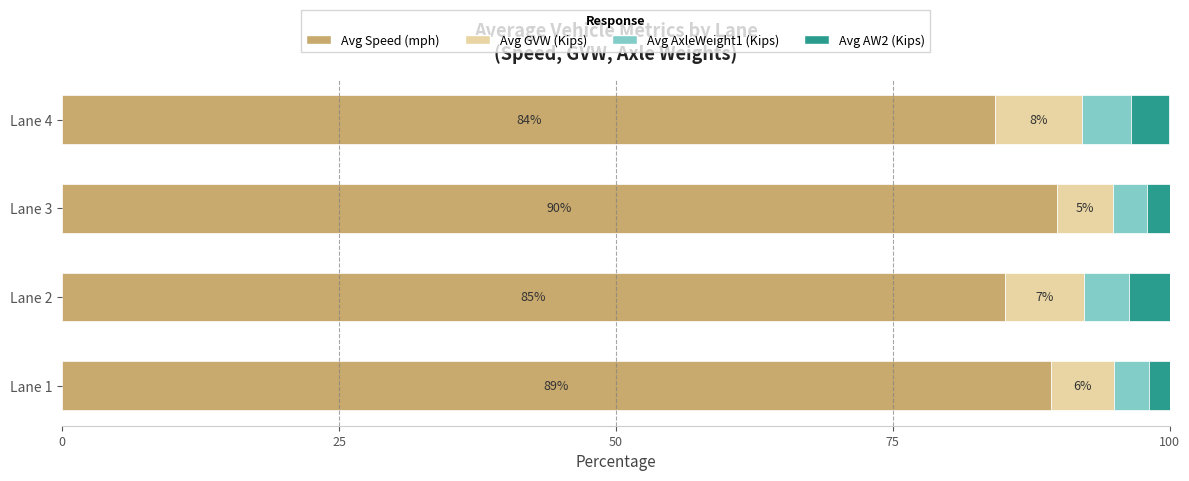

The Avg Speed (mph) series shows 85.1 at Lane 2. True or false?

True